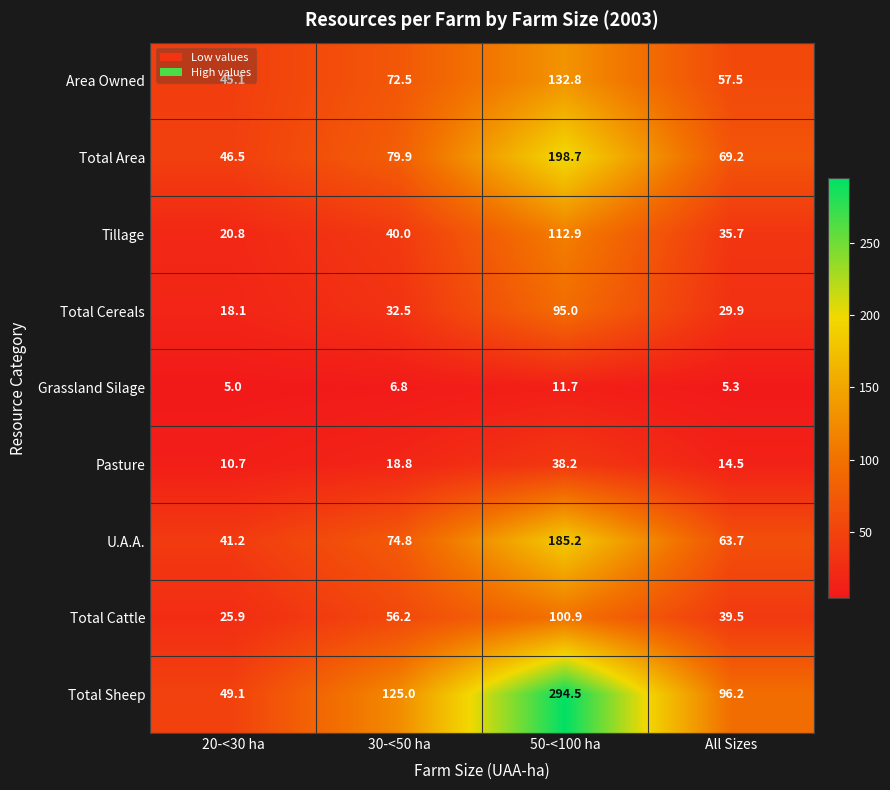

At which label is Total Area closest to 122?

30-<50 ha